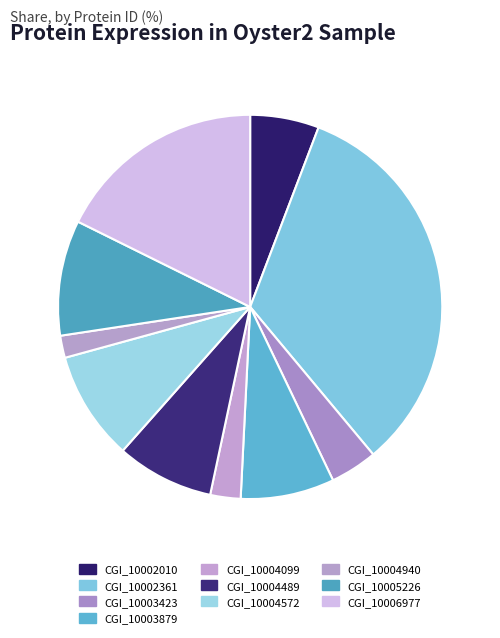

Does CGI_10004940 account for over 50% of the chart?

No